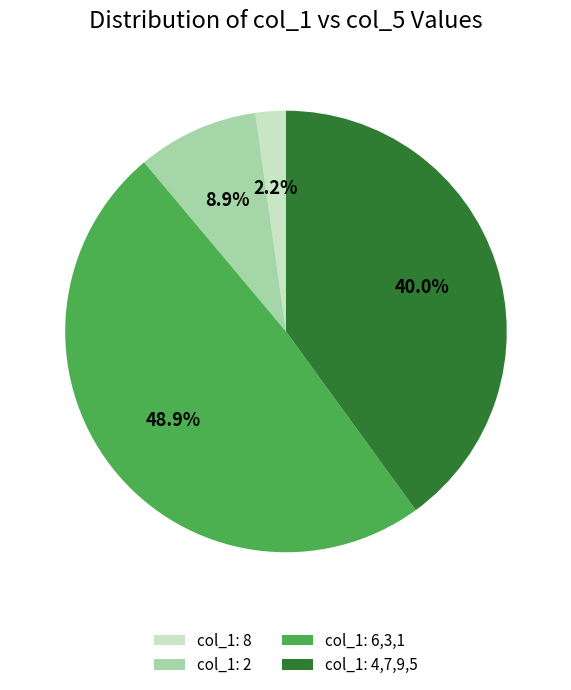

Which has a higher value, col_1: 4,7,9,5 or col_1: 8?

col_1: 4,7,9,5